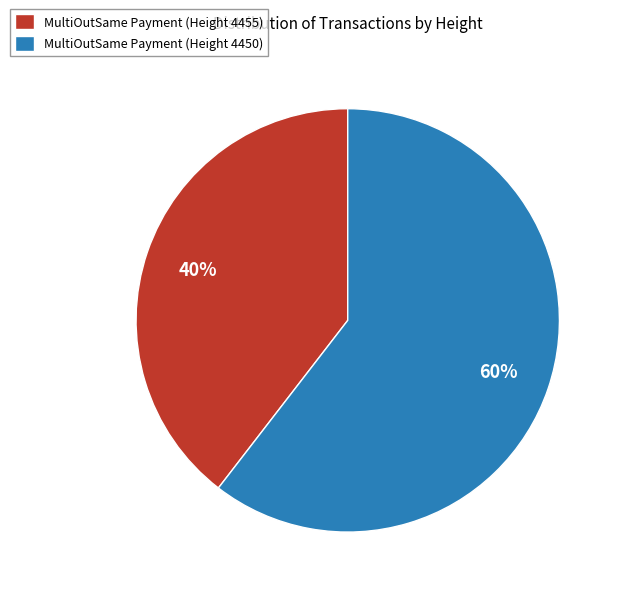

What is the majority slice?

MultiOutSame Payment (Height 4450)